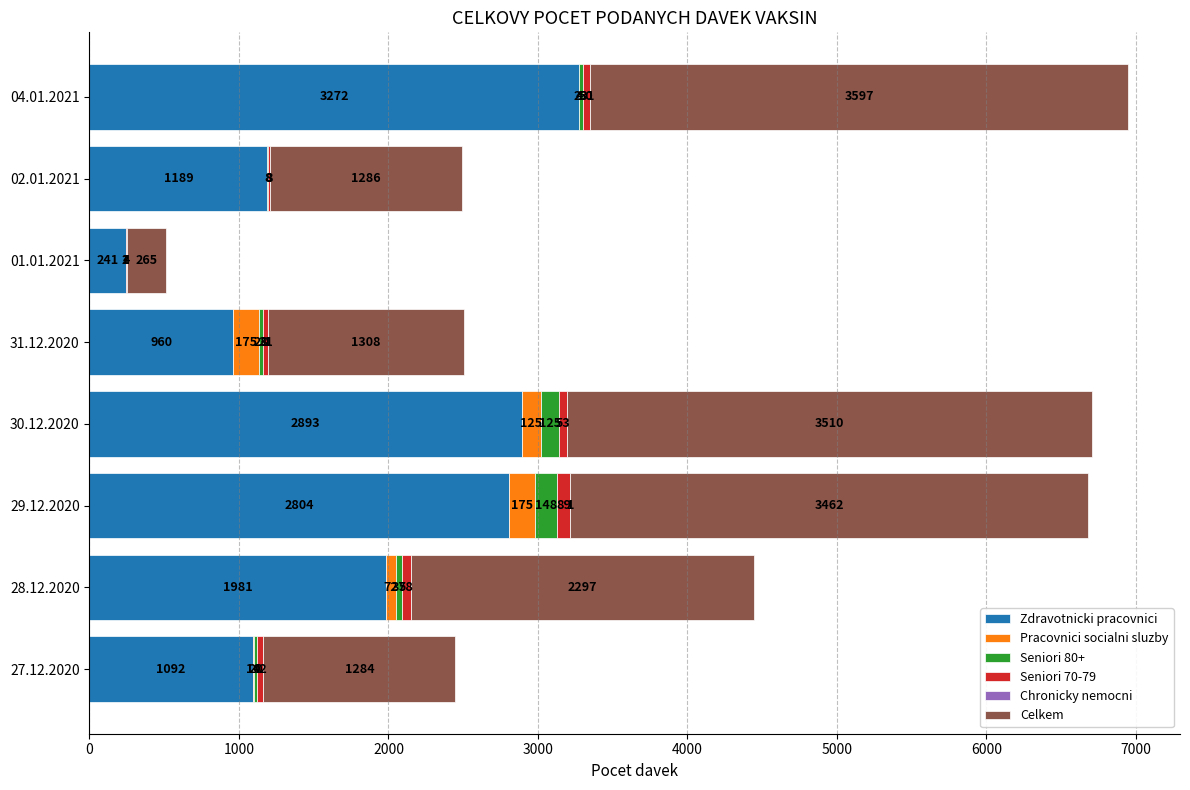

What is the total value across all series at 29.12.2020?

6679